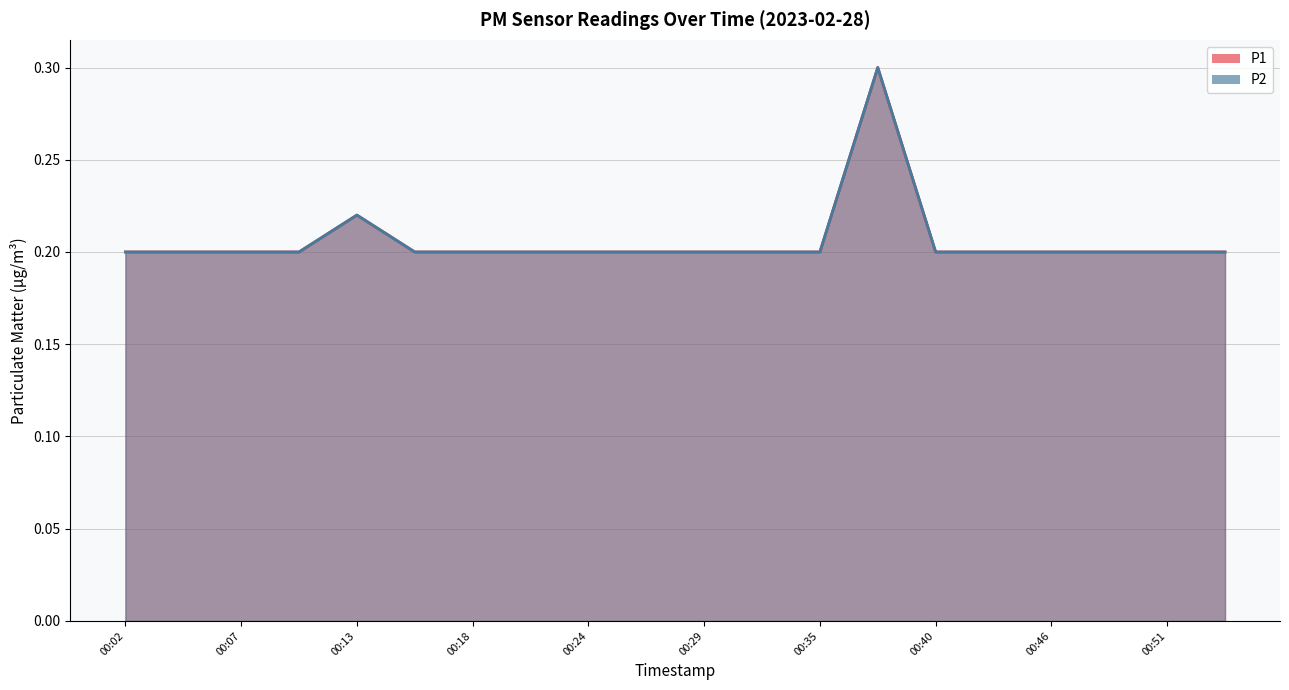

What is the total value across all series at 00:13?

0.4